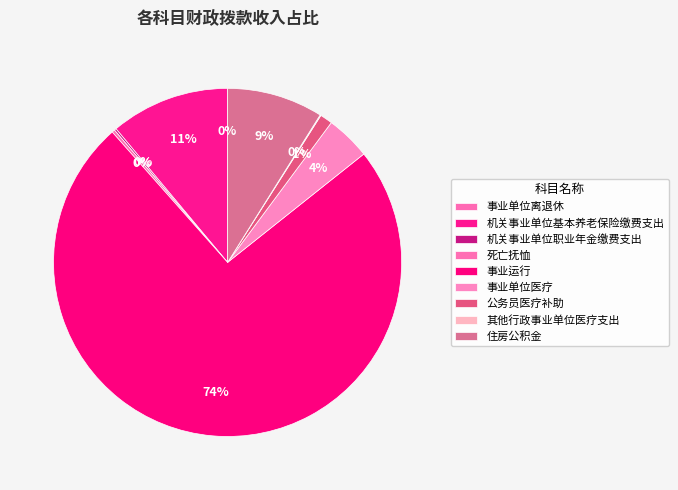

True or false: 机关事业单位职业年金缴费支出 accounts for 9% of the total.

False